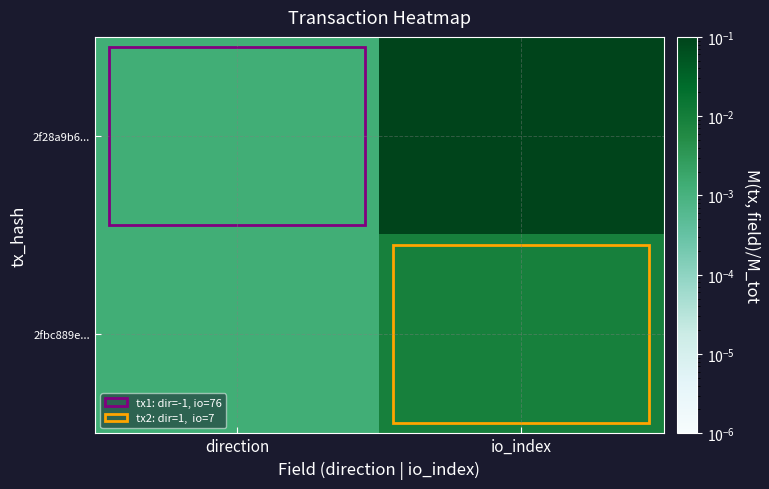

Between io_index and direction, which is larger?

io_index